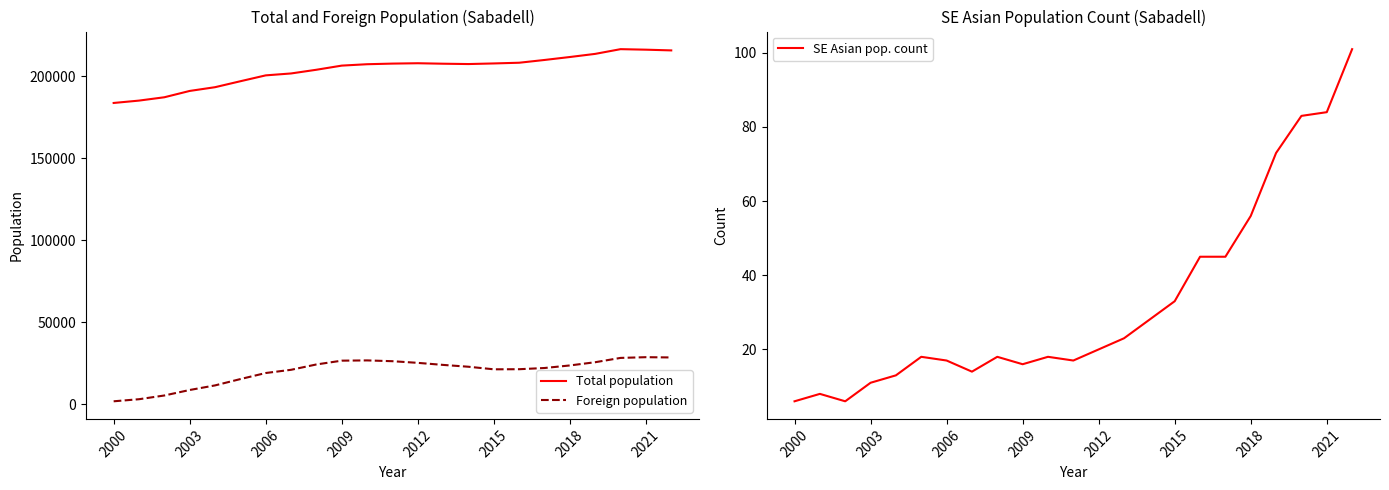

Reading right to left, extract all data points from this chart.

Total population: 215760	216204	216520	213644	211734	209931	208246	207814	207444	207649	207938	207721	207338	206493	203969	201712	200545	196971	193338	191057	187201	185170	183727
Foreign population: 28632	28794	28356	25725	23762	22200	21466	21401	22968	24089	25340	26348	26831	26678	24367	21107	19146	15455	11595	8799	5450	3178	1912
SE Asian pop. count: 101	84	83	73	56	45	45	33	28	23	20	17	18	16	18	14	17	18	13	11	6	8	6